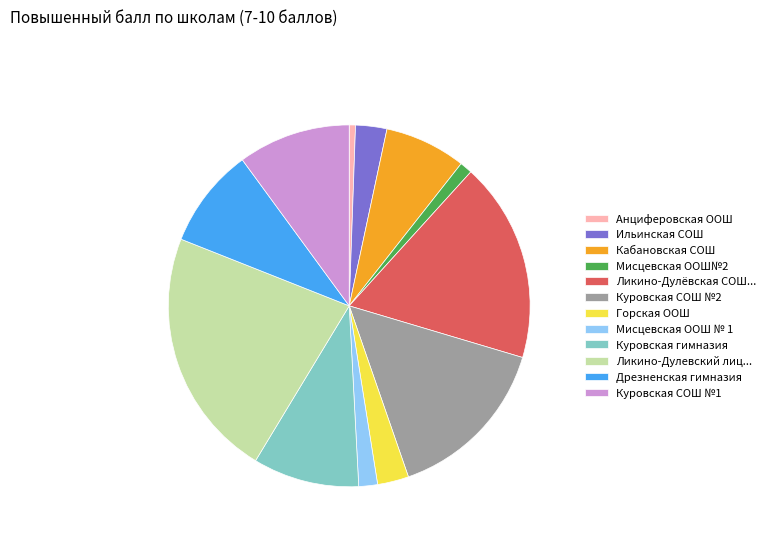

Is there a majority slice in this chart?

No